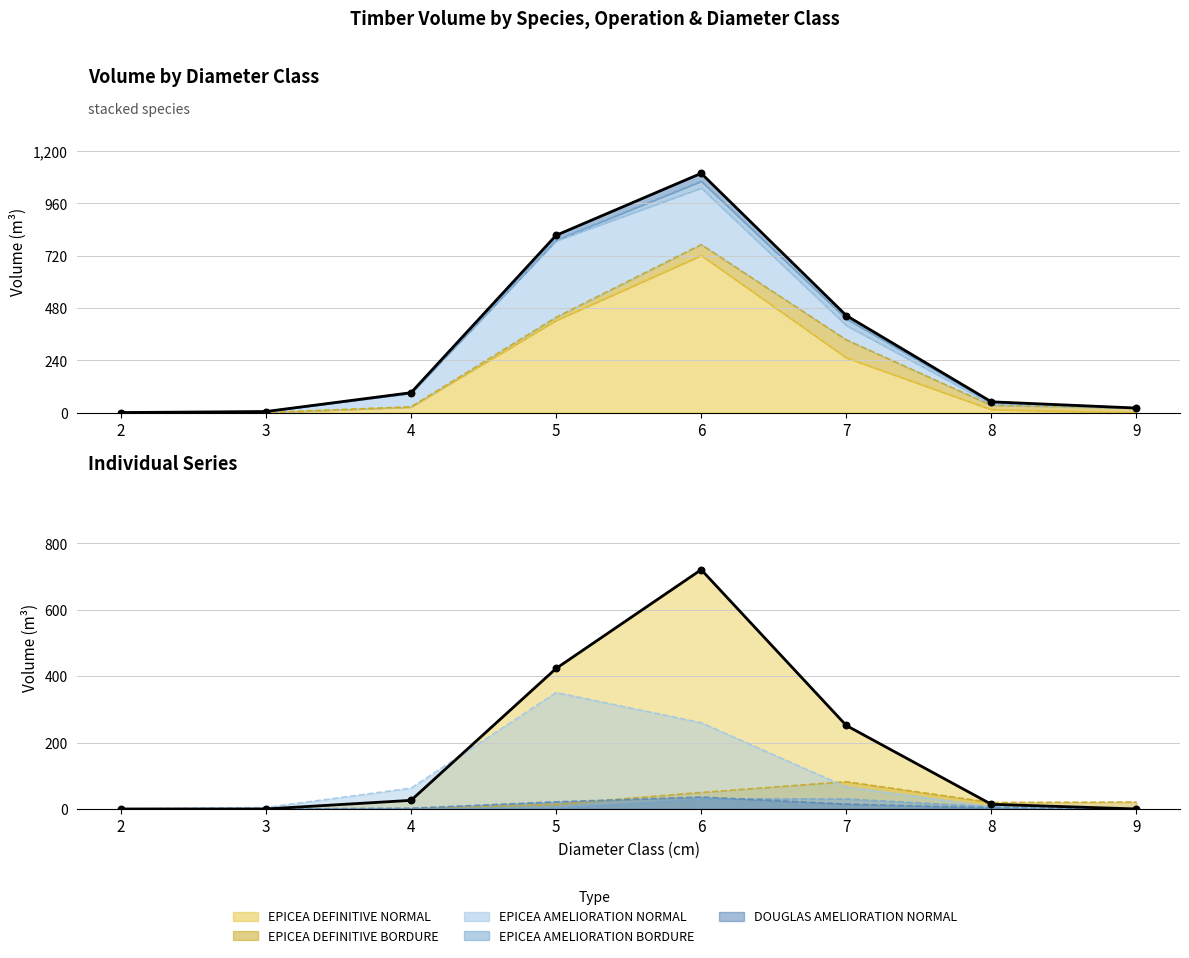

At which category is the sum across all series the highest?

6